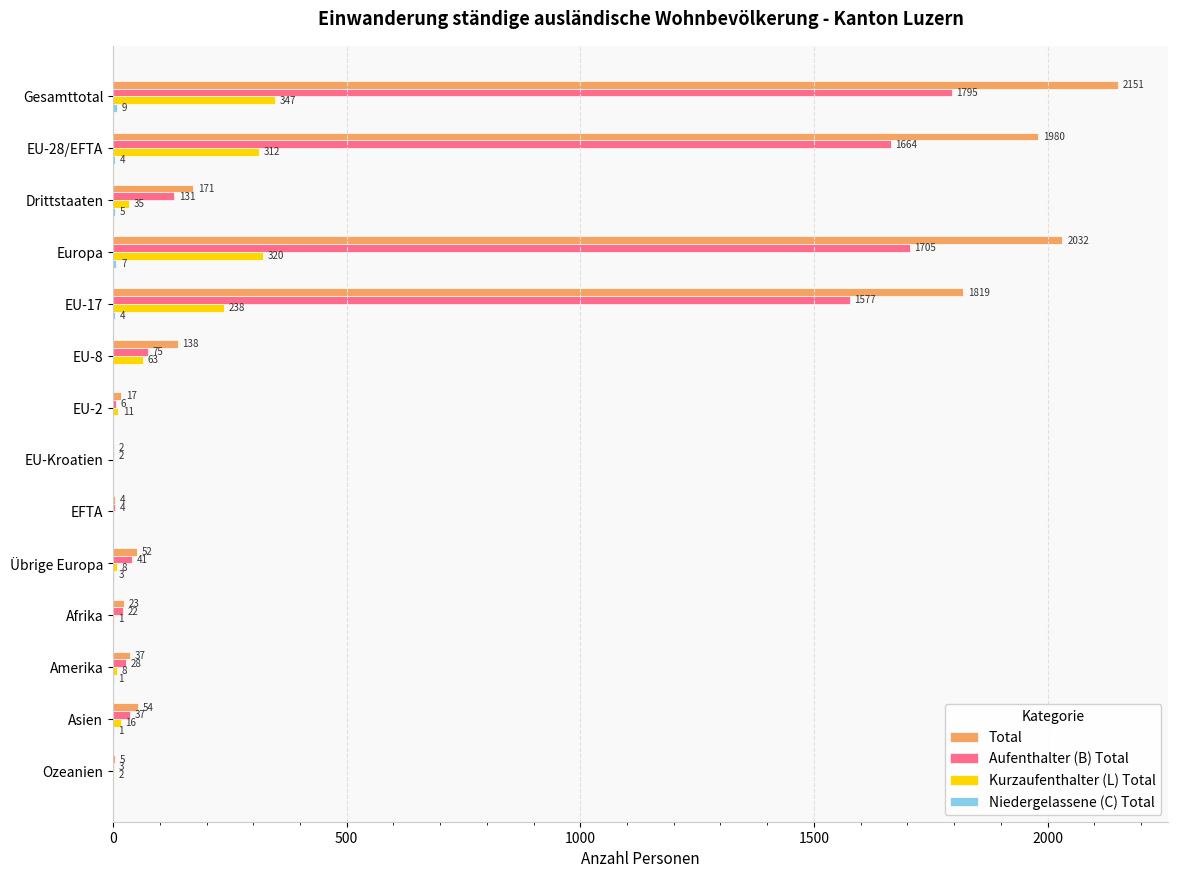

Between EFTA and Afrika, which series saw the biggest shift?

Total